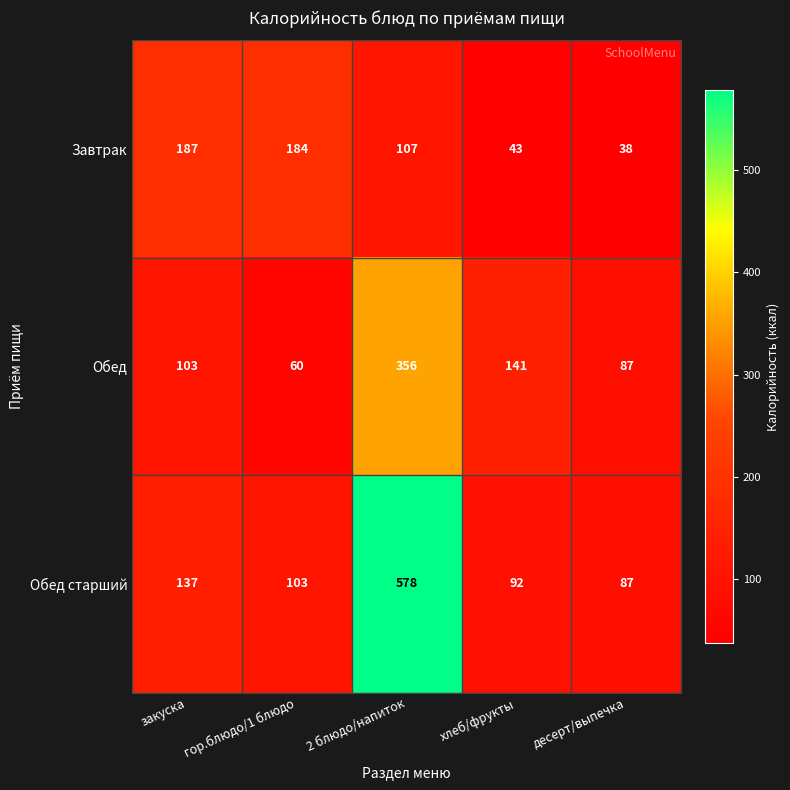

At which label does Обед старший reach its peak?

2 блюдо/напиток